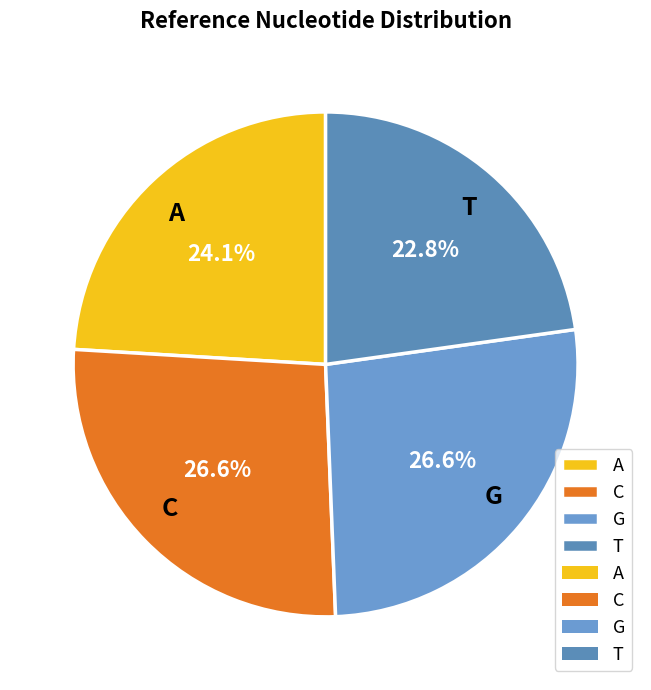

To the nearest percent, what percentage of the pie is C?

27%